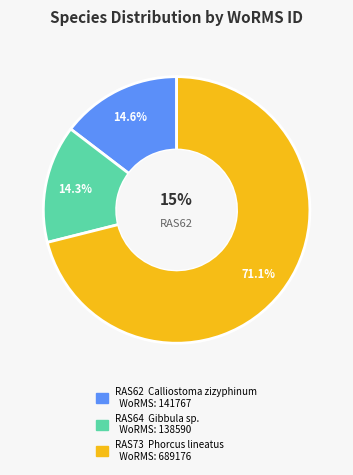

Does Gibbula sp. represent more than half of the total?

No